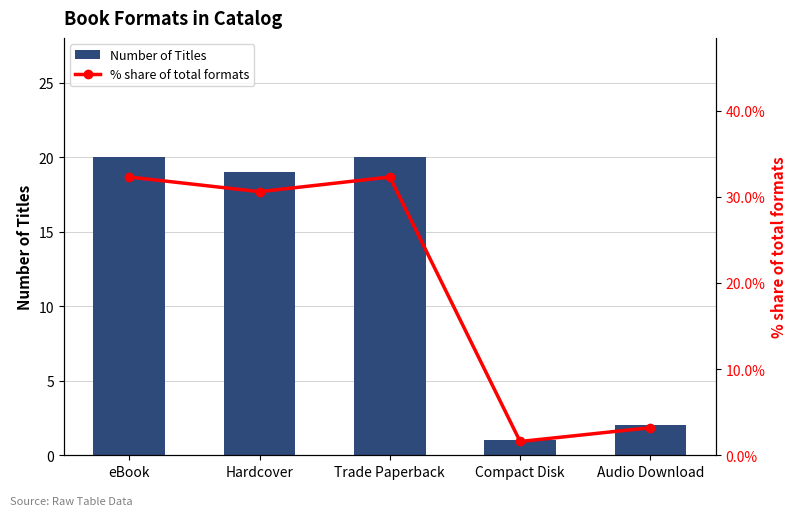

Reading right to left, what are all the values shown in this chart?

Number of Titles: 2.0	1.0	20.0	19.0	20.0
% share of total formats: 3.2	1.6	32.3	30.6	32.3